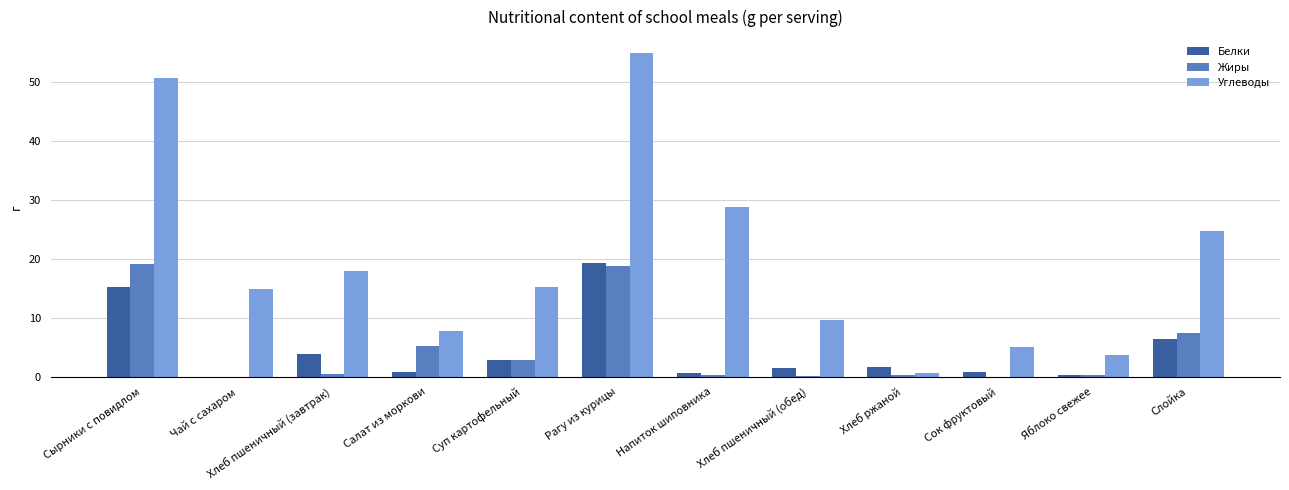

At which category is the sum across all series the highest?

Рагу из курицы